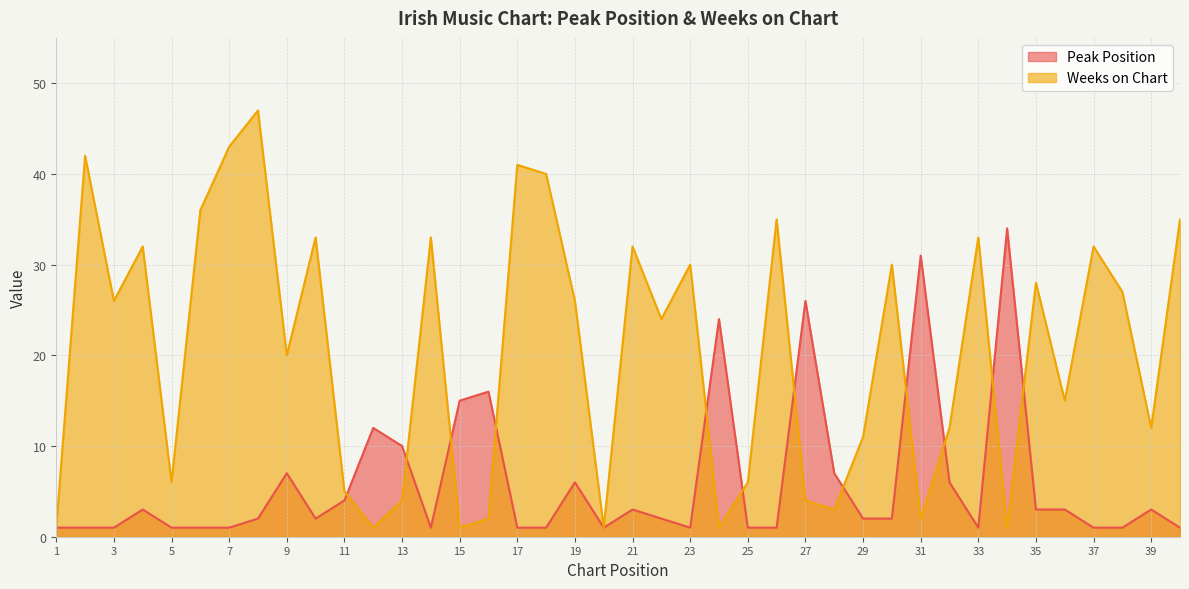

Between which two adjacent categories do Peak Position and Weeks on Chart first intersect?

11 and 12